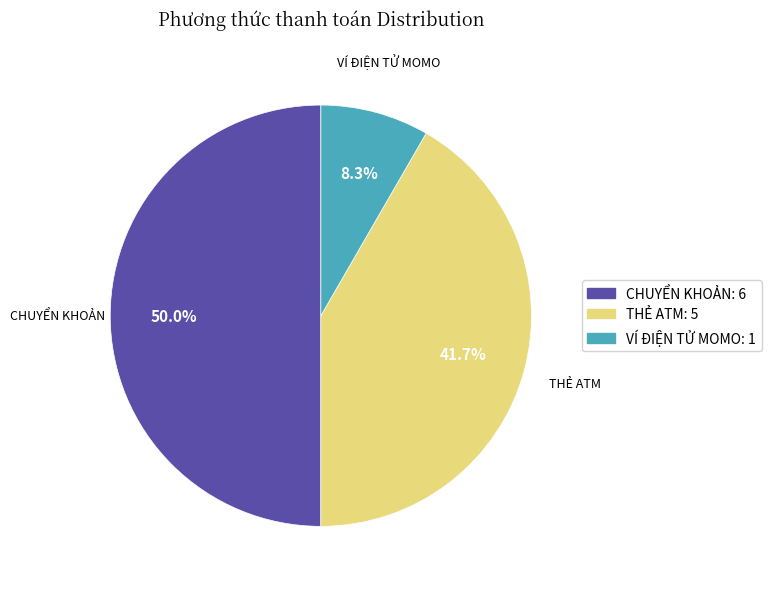

Rank the categories by value from lowest to highest.

VÍ ĐIỆN TỬ MOMO: 1, THẺ ATM: 5, CHUYỂN KHOẢN: 6